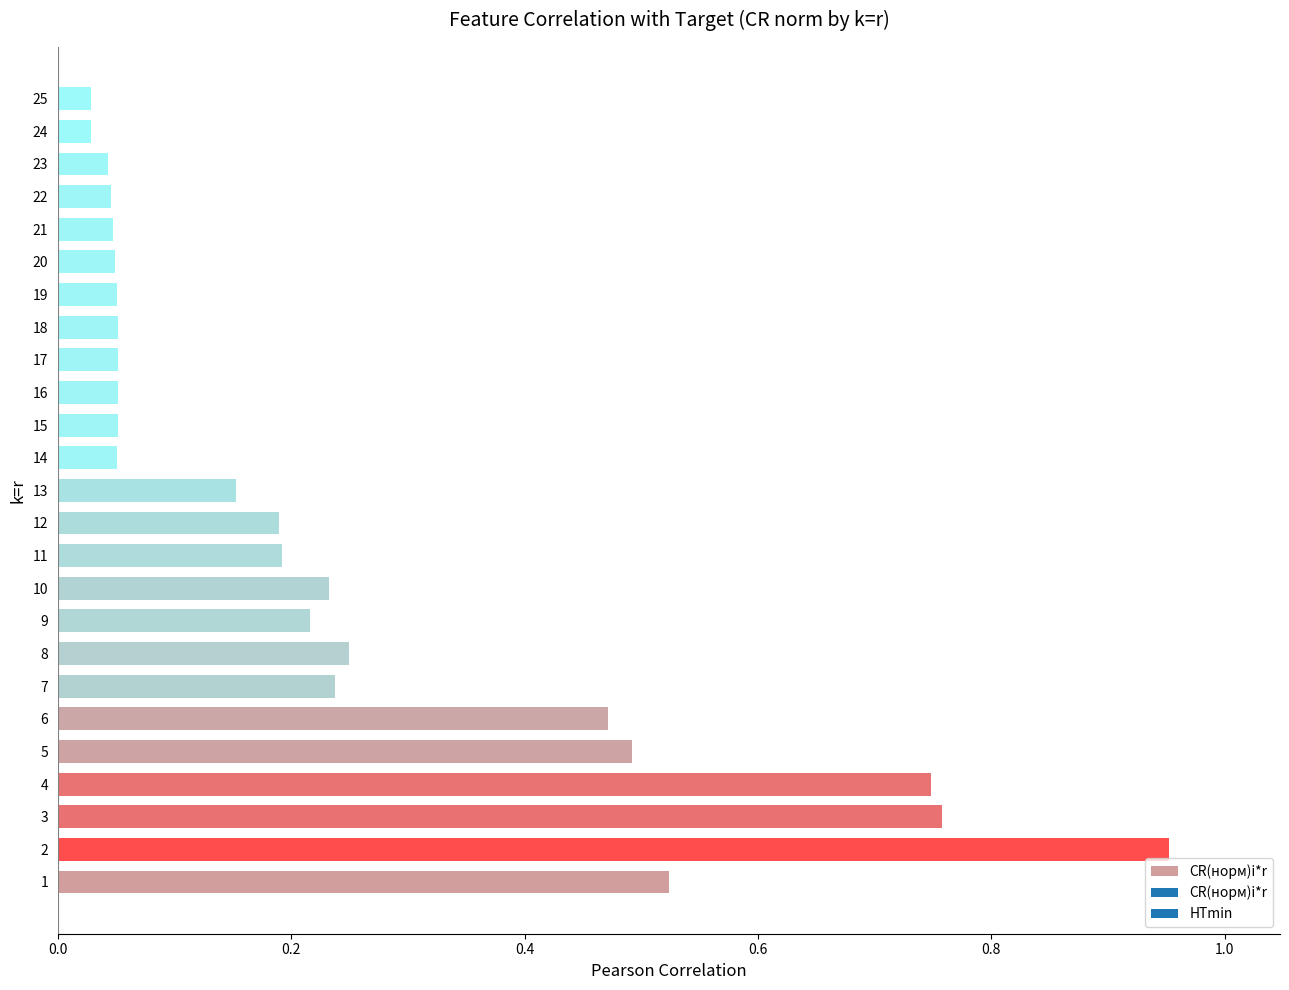

What is the difference between the maximum and second lowest values?

0.9